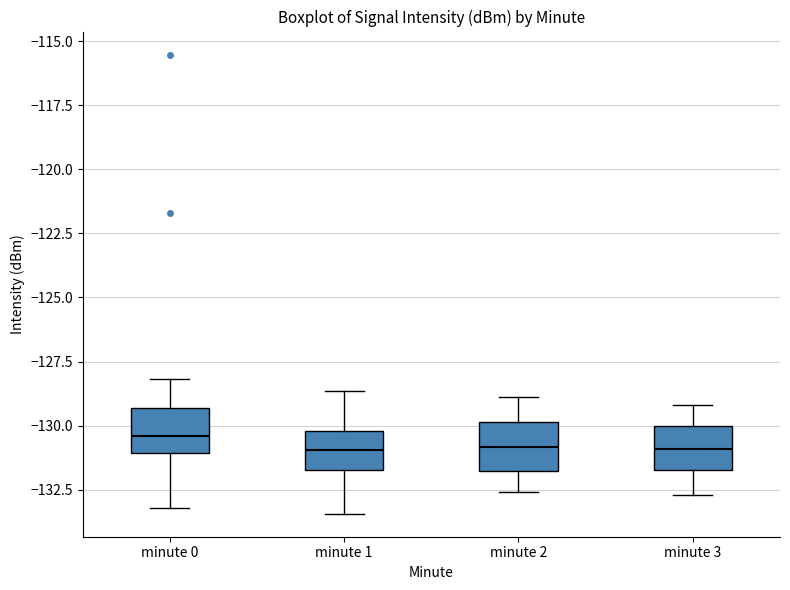

Where is the lower edge of the box for minute 1 on the y-axis? The values are not printed on the chart, so give them approximately, as read against the axis.

-131.5